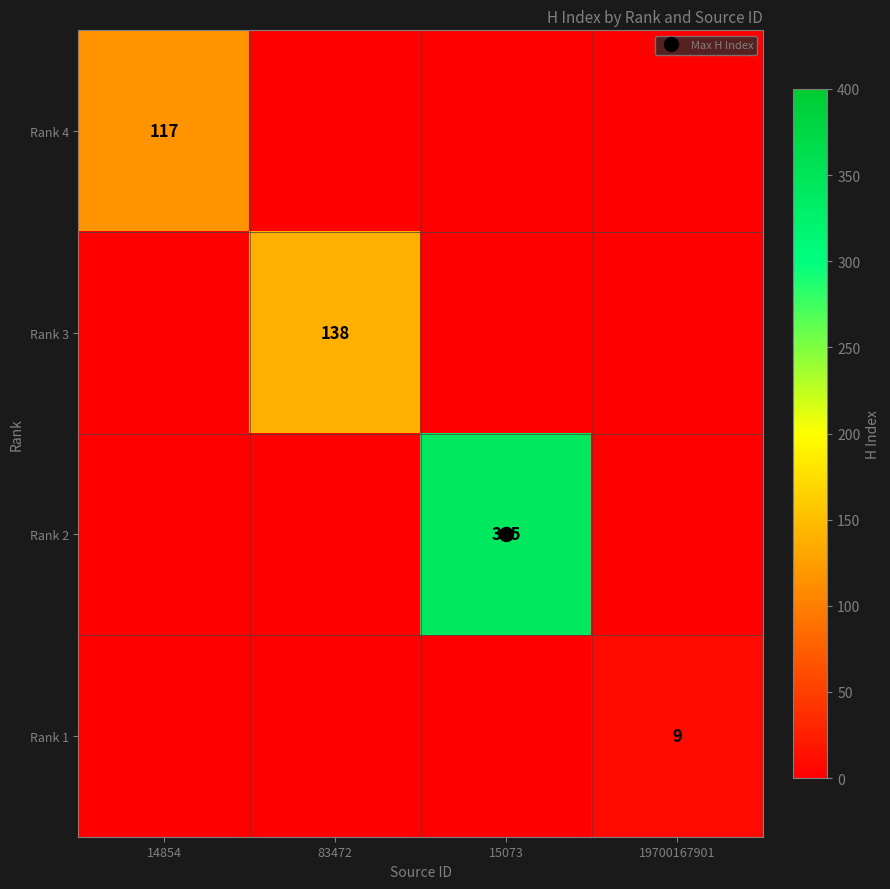

Is it true that Rank 2 equals 207 at 19700167901?

False